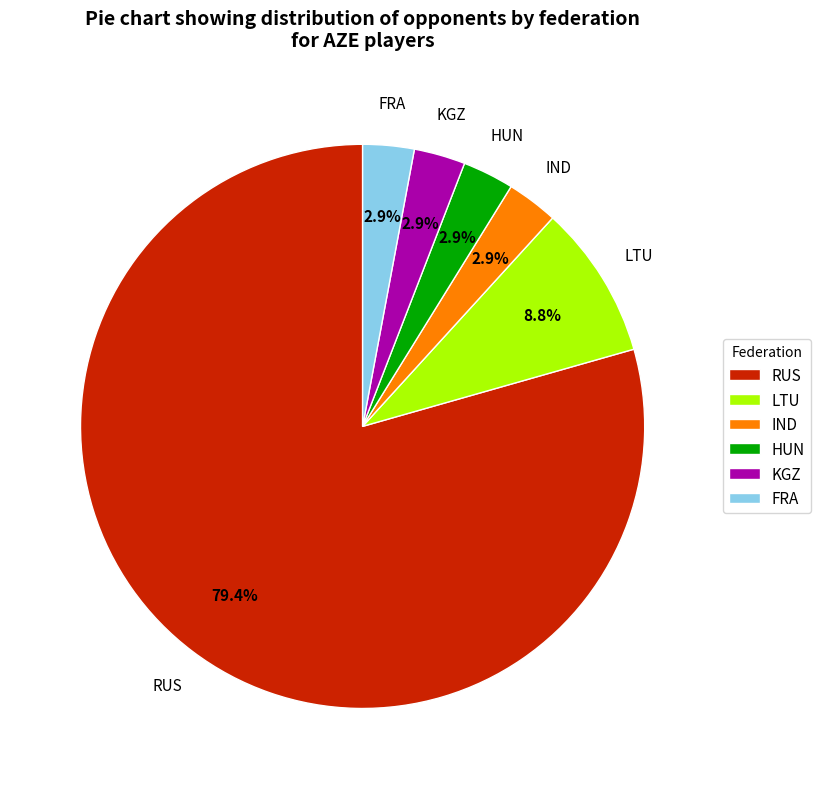

To the nearest percent, what percentage of the pie is FRA?

3%